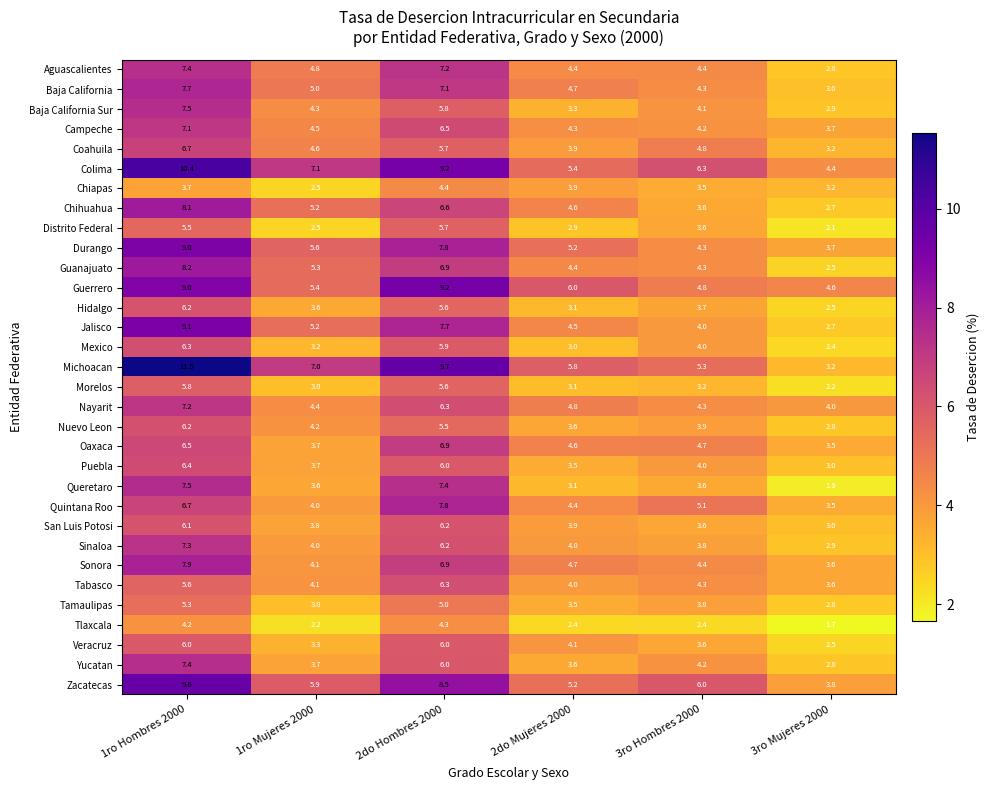

Rank the categories by Campeche value from highest to lowest.

1ro Hombres 2000, 2do Hombres 2000, 1ro Mujeres 2000, 2do Mujeres 2000, 3ro Hombres 2000, 3ro Mujeres 2000